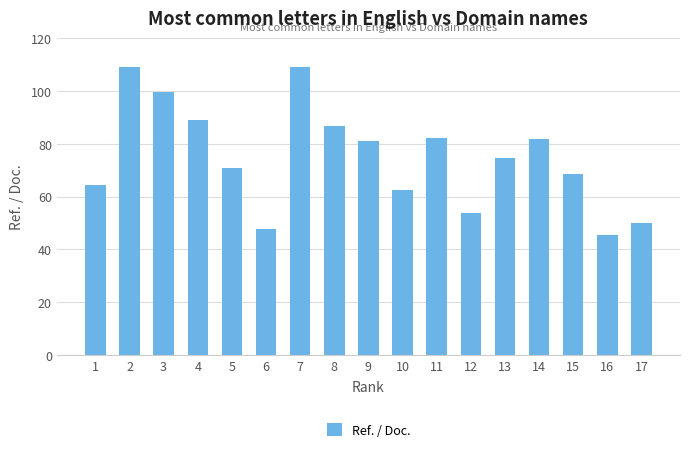

What is the change in value from 7 to 8?

-22.4